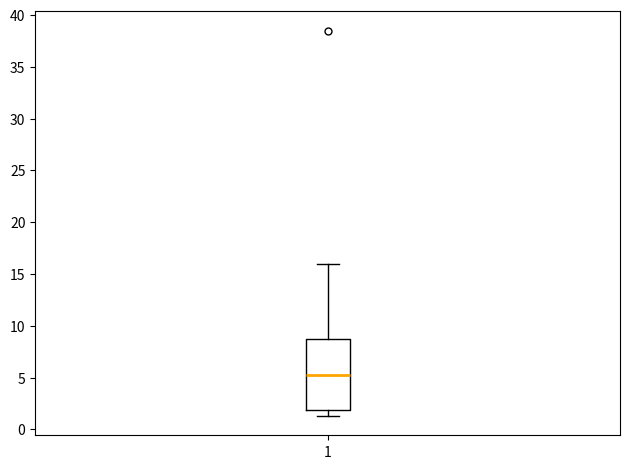

Transcribe this box plot: give where the median line is, the range the box spans, and where the two whiskers end, as read against the y-axis. The values are not printed on the chart, so give them approximately, as read against the axis.

median 5.5, box 2.0 to 8.5, whiskers 1.5 to 16.0